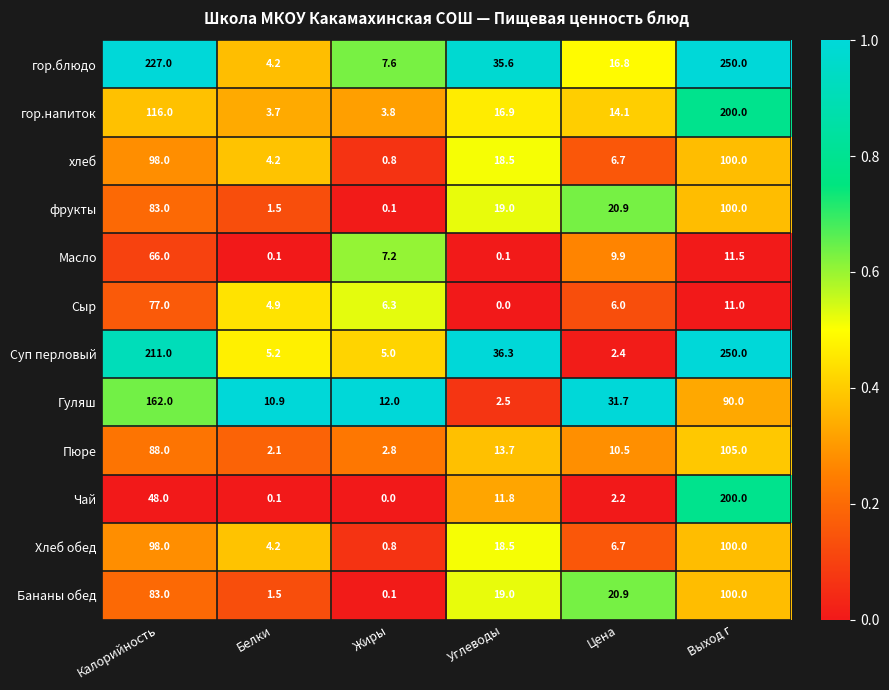

What is the average value of the Хлеб обед series?

38.0